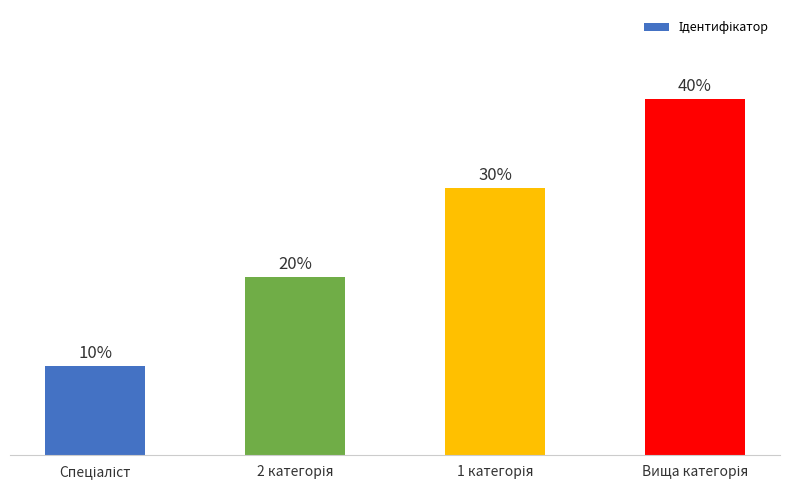

At which category does the chart reach its minimum across all series?

Спеціаліст